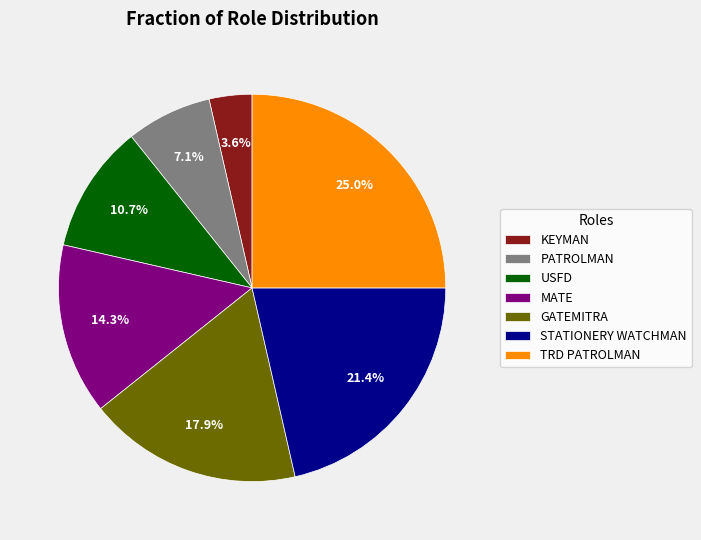

Do TRD PATROLMAN and KEYMAN together represent more than half of the pie?

No